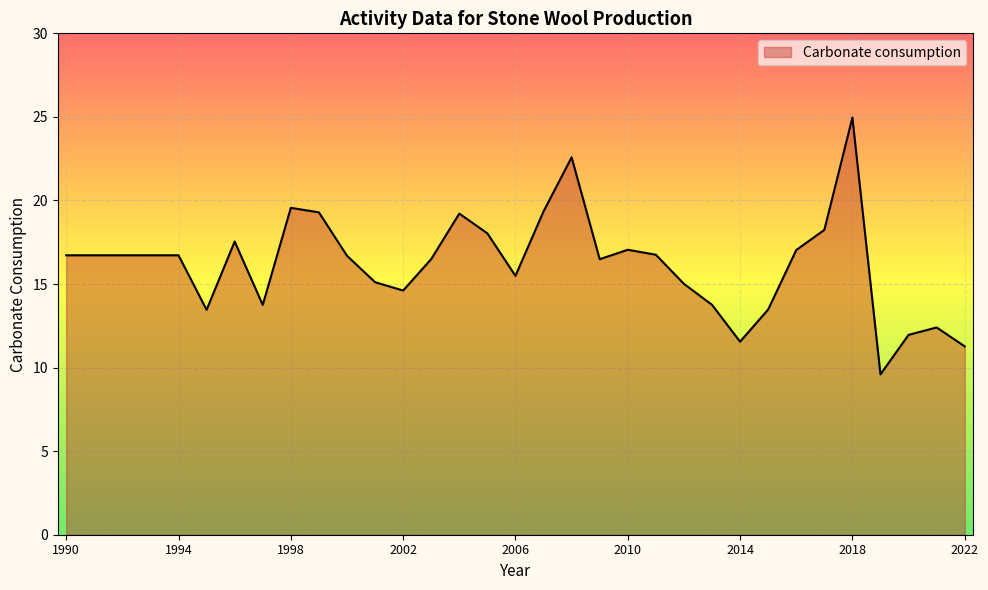

What is the difference between the maximum and minimum values?

15.4